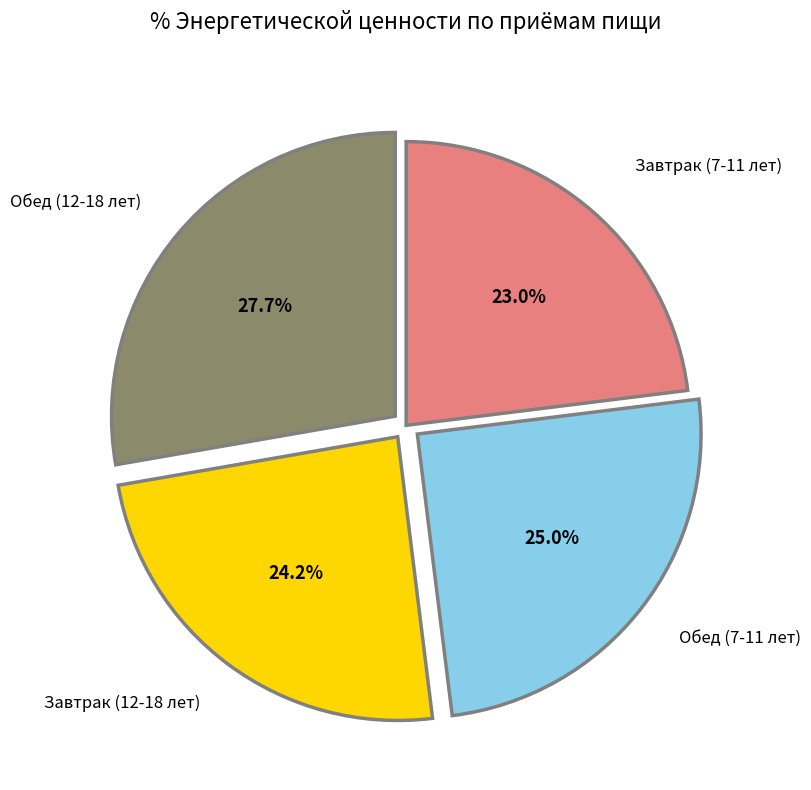

Is there any slice that represents more than half of the pie?

No